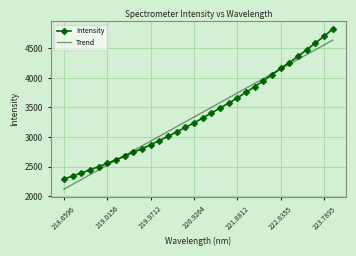

What are all the series names shown in the legend?

Intensity, Trend